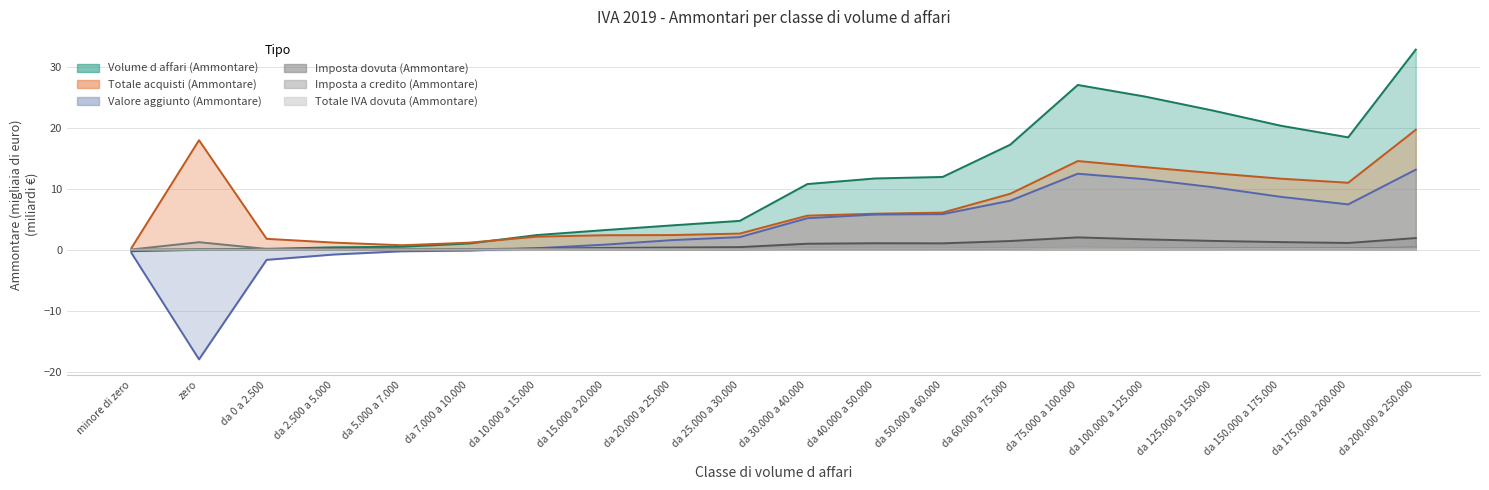

True or false: Imposta dovuta (Ammontare) and Imposta a credito (Ammontare) cross at least once.

True